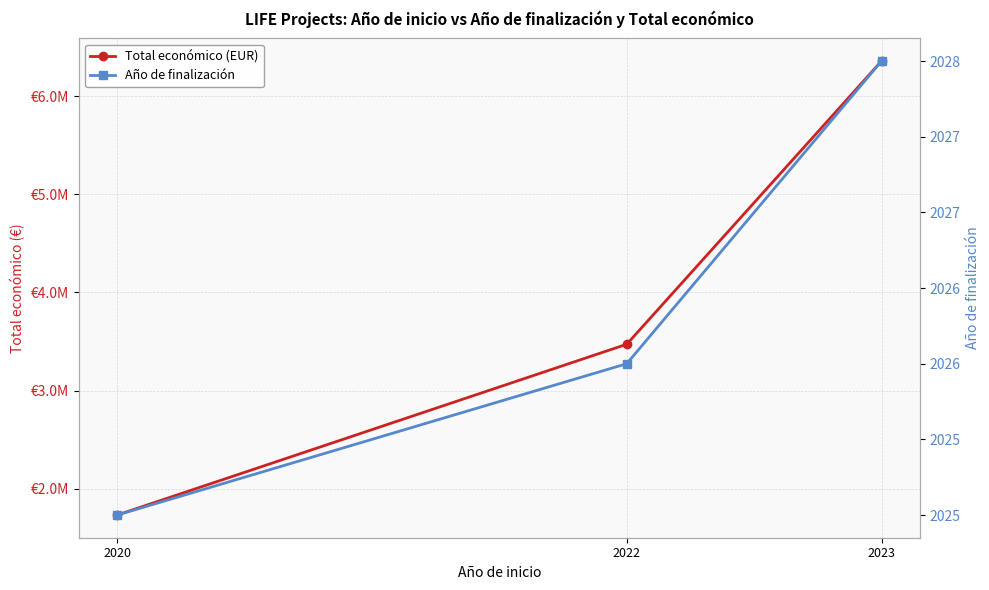

Rank the series at 2023 from lowest to highest value.

Año de finalización, Total económico (EUR)